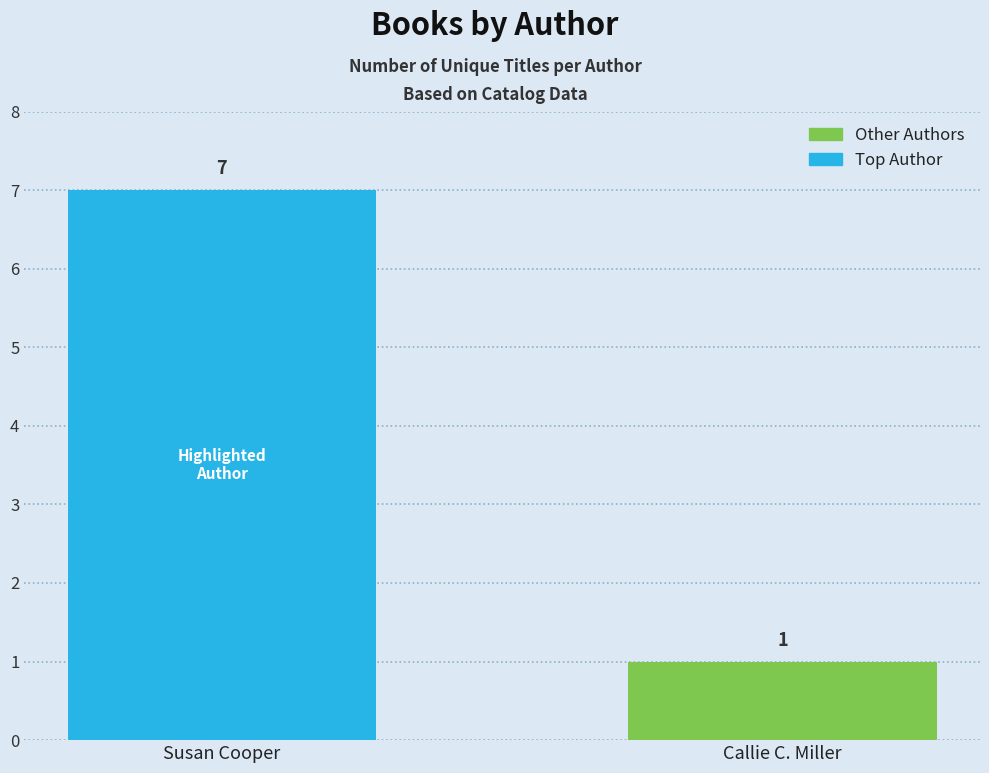

How many data points does each series have?

2